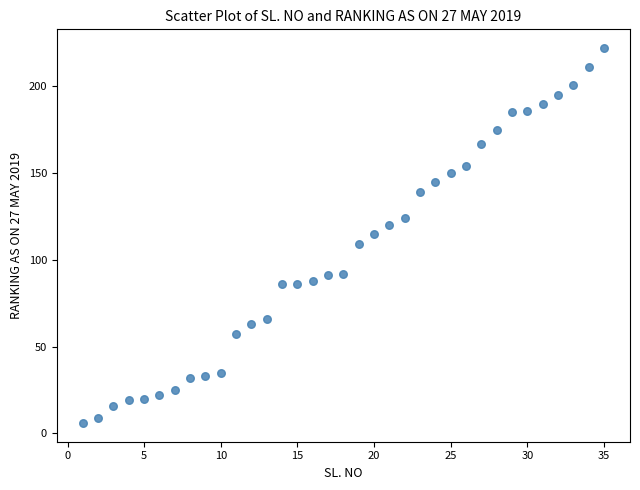

What is the range of Y values (max minus min)?

216